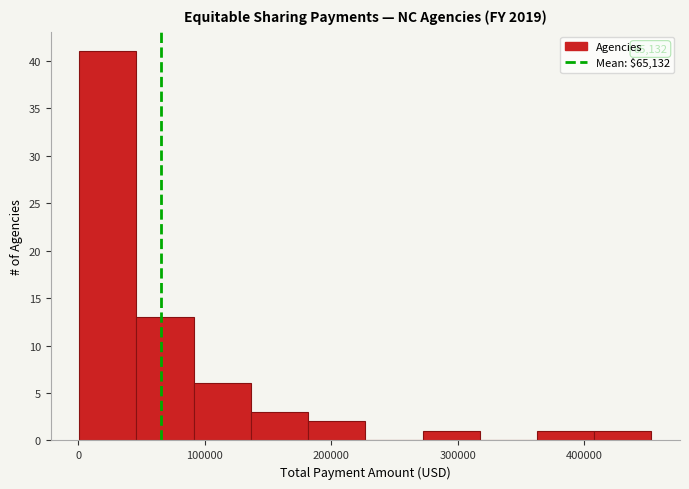

Over which range of the x-axis is the bar tallest?

0 to 50000